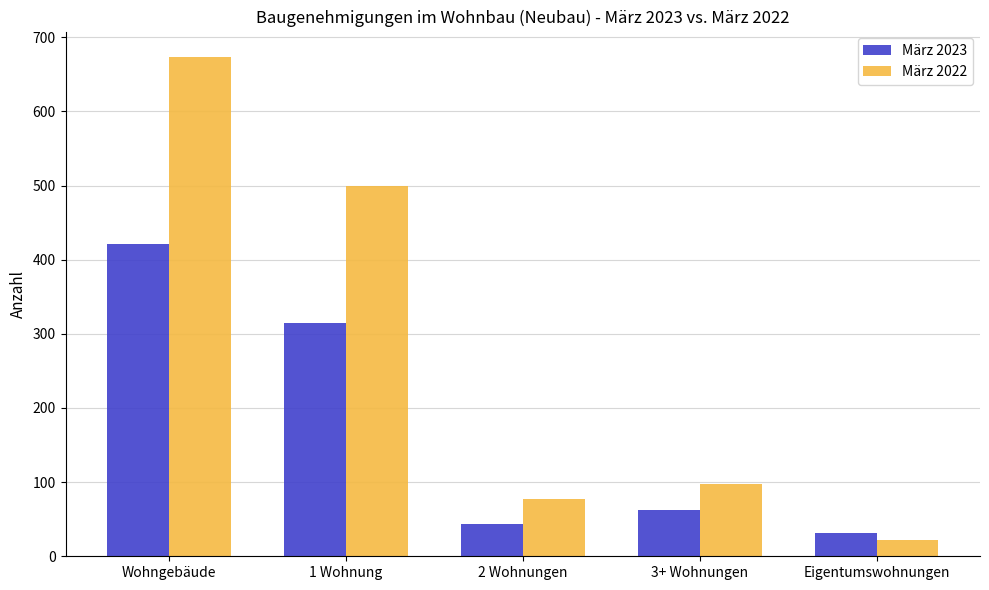

List the series in order of their peak value, highest first.

März 2022, März 2023